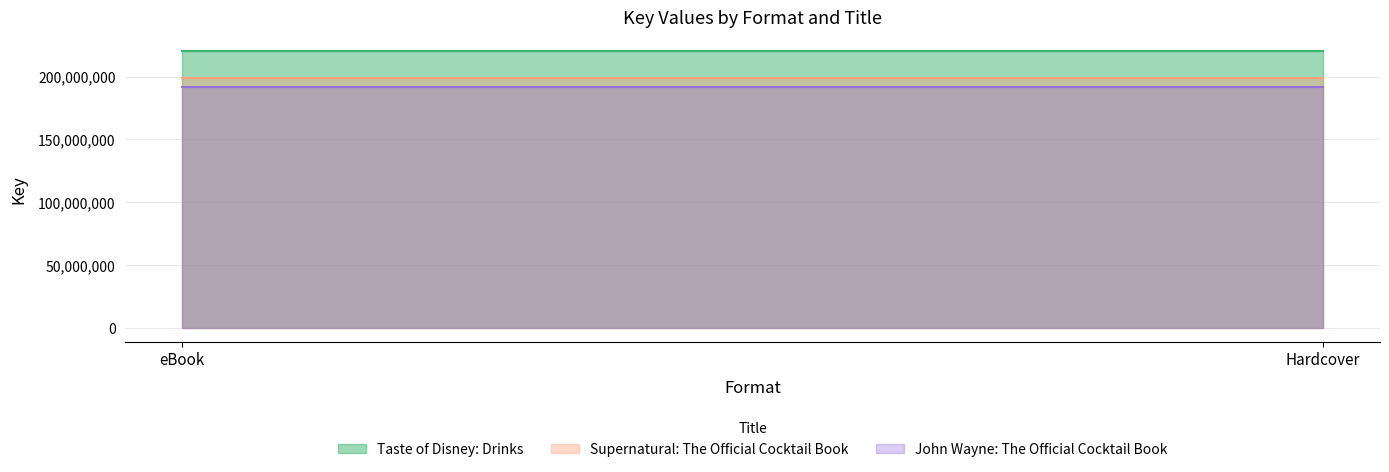

Where is Taste of Disney: Drinks nearest to the value 219920145?

eBook